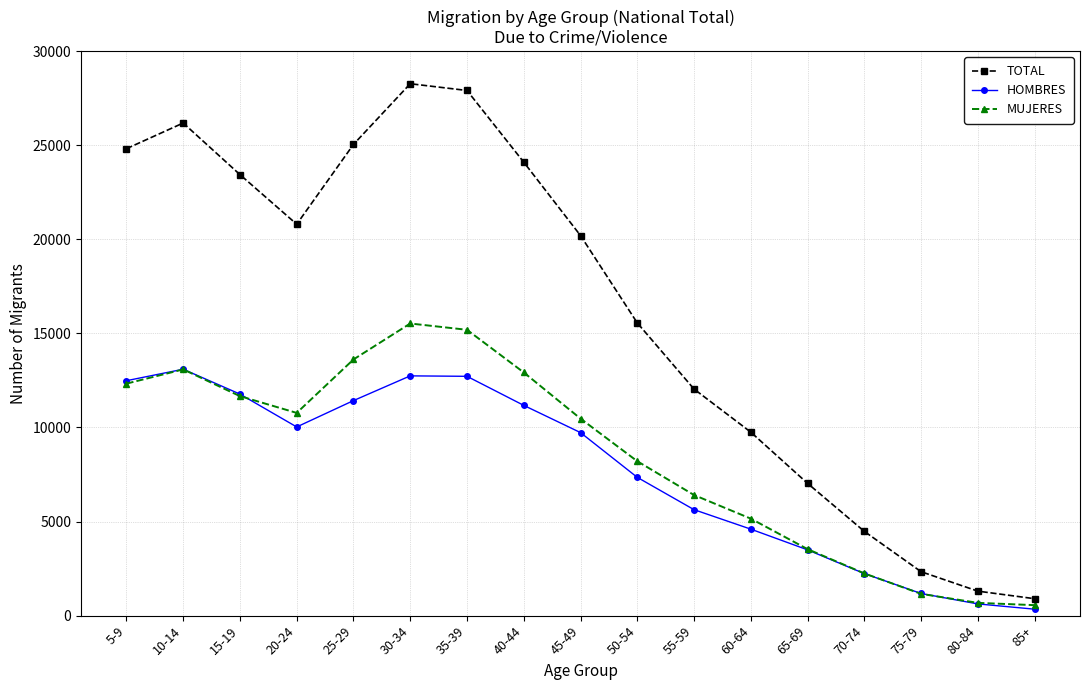

True or false: MUJERES and TOTAL intersect in this chart.

False